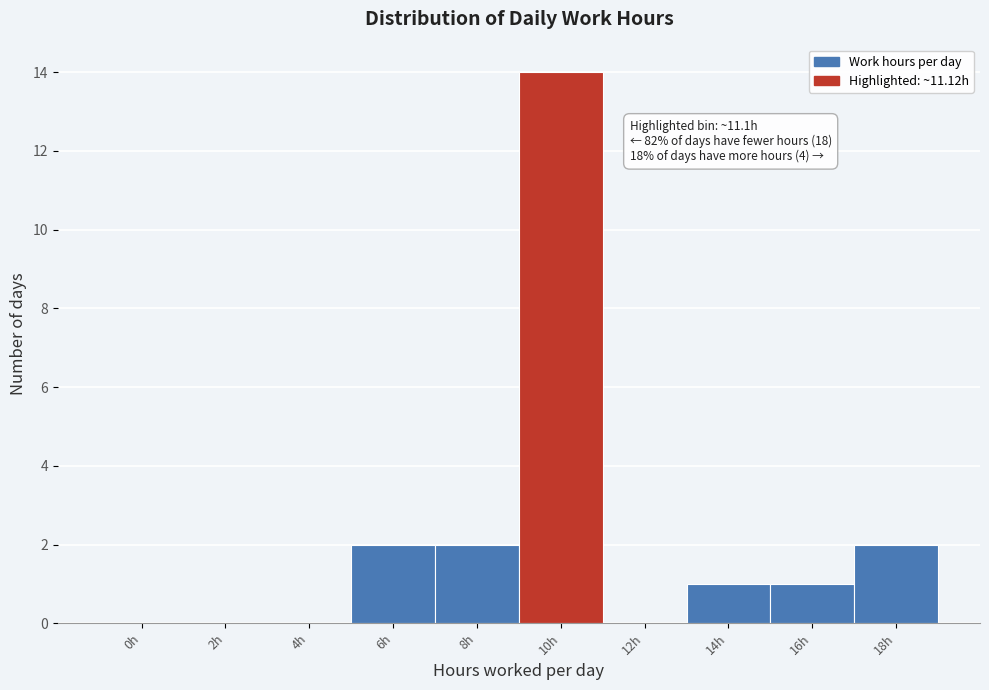

Reading left to right, transcribe all the data shown in this chart.

0h=0	2h=0	4h=0	6h=2	8h=2	10h=14	12h=0	14h=1	16h=1	18h=2